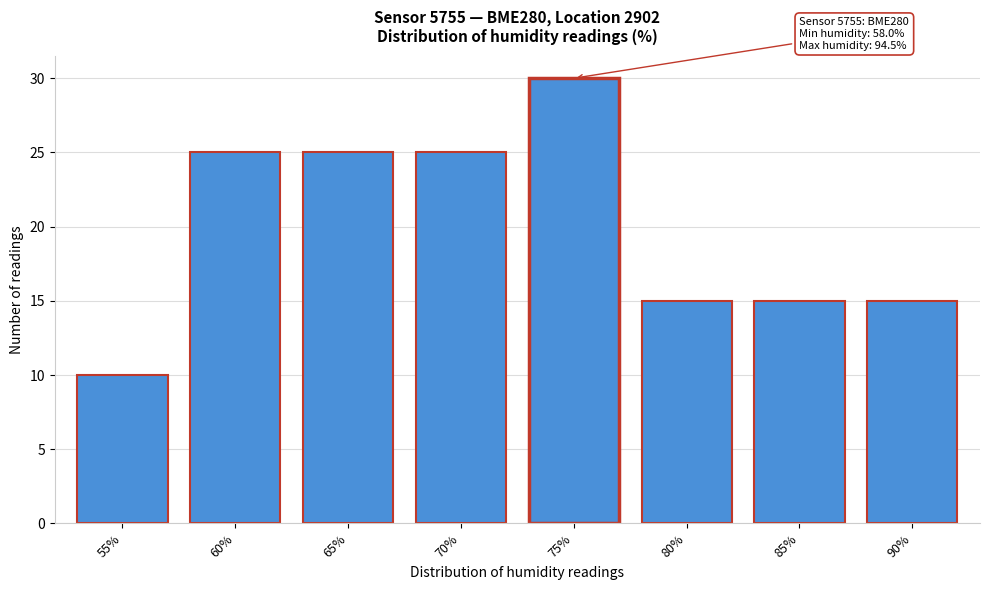

Reading right to left, list all the values displayed in this chart.

15	15	15	30	25	25	25	10